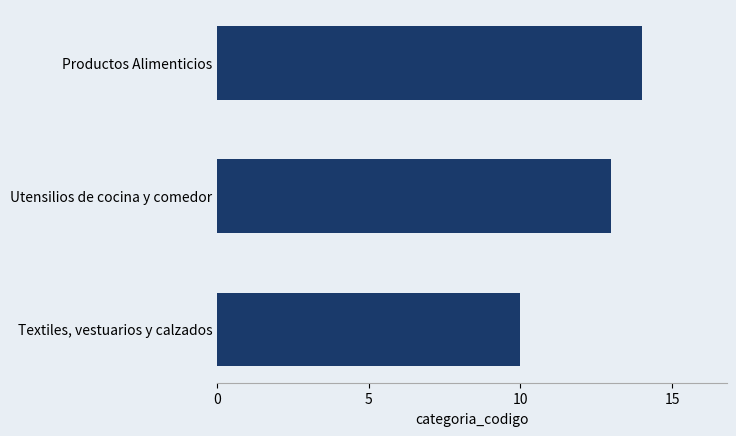

Reading bottom to top, list all the values displayed in this chart.

Textiles, vestuarios y calzados=10	Utensilios de cocina y comedor=13	Productos Alimenticios=14